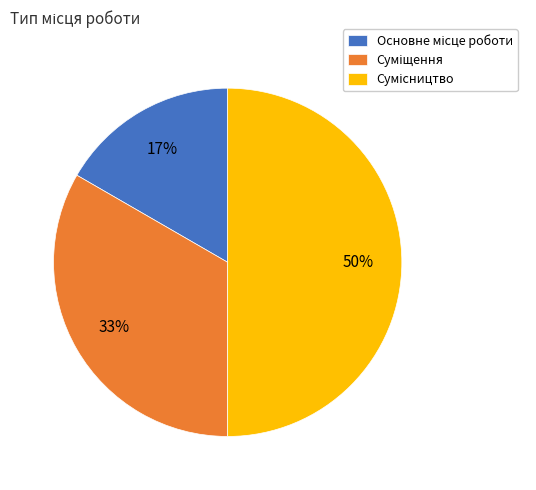

To the nearest percent, what is the difference between the largest and smallest slice percentages?

33%